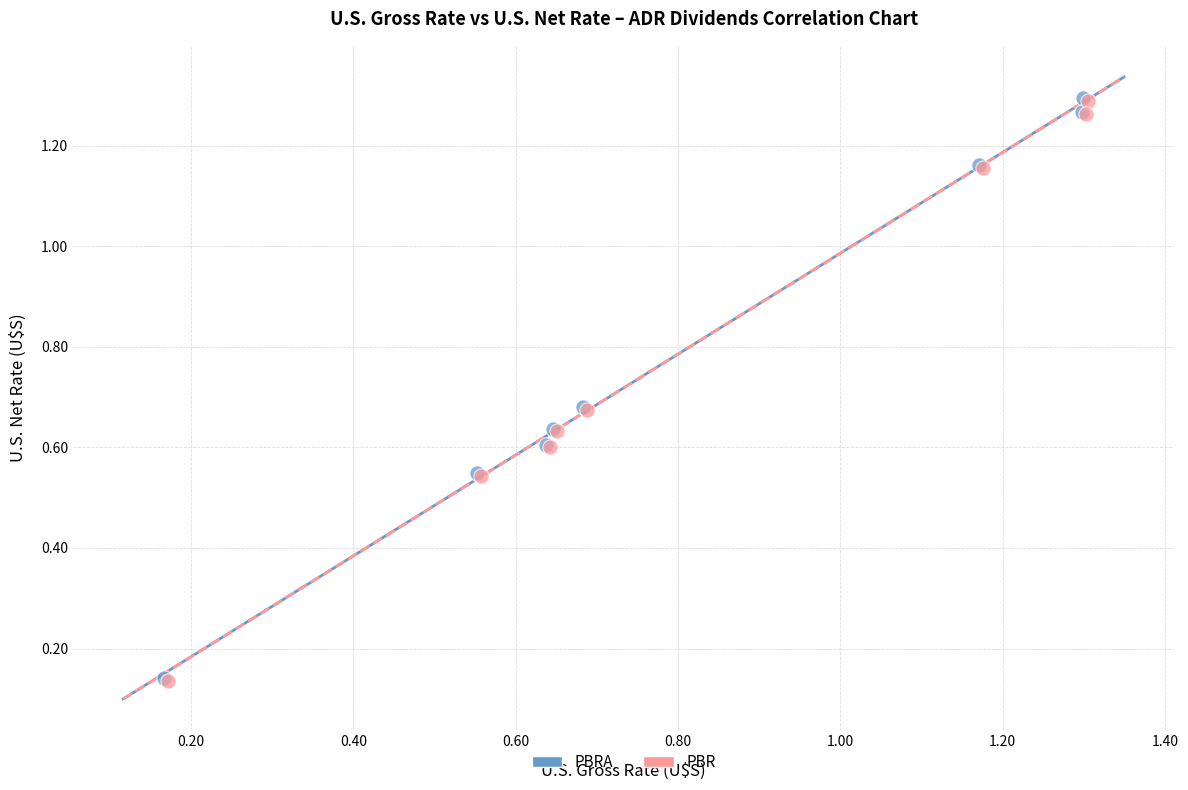

What are all the series names shown in the legend?

PBRA, PBR